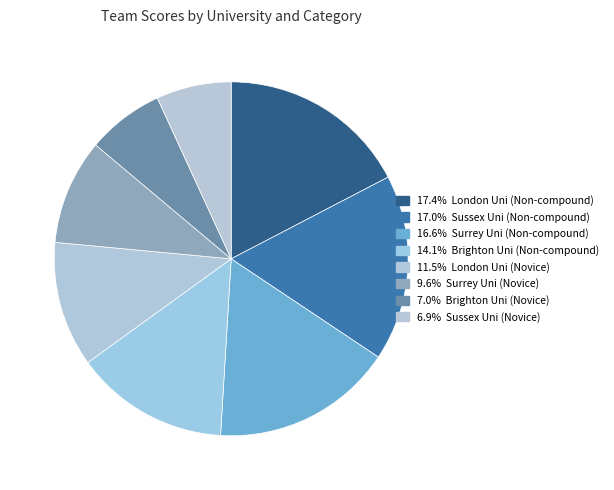

Does any single category account for the majority?

No